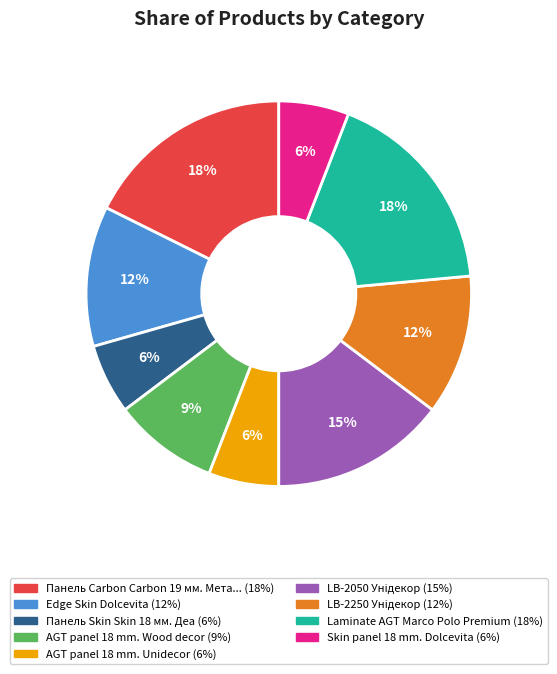

Is there any slice that represents more than half of the pie?

No